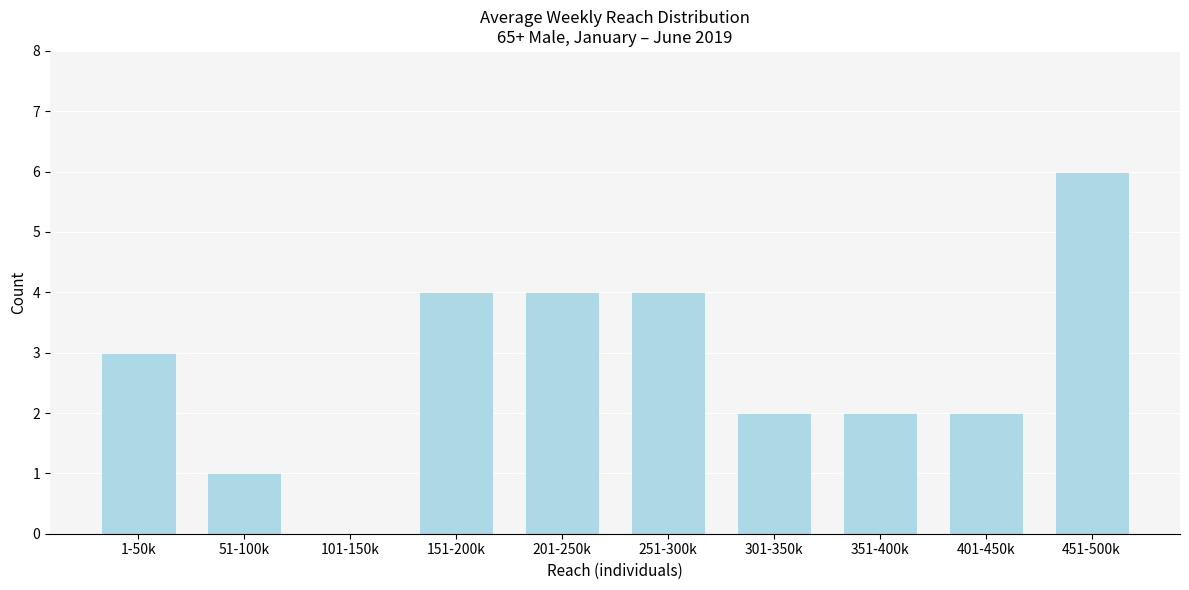

Reading right to left, transcribe all the data shown in this chart.

451-500k=6	401-450k=2	351-400k=2	301-350k=2	251-300k=4	201-250k=4	151-200k=4	101-150k=0	51-100k=1	1-50k=3